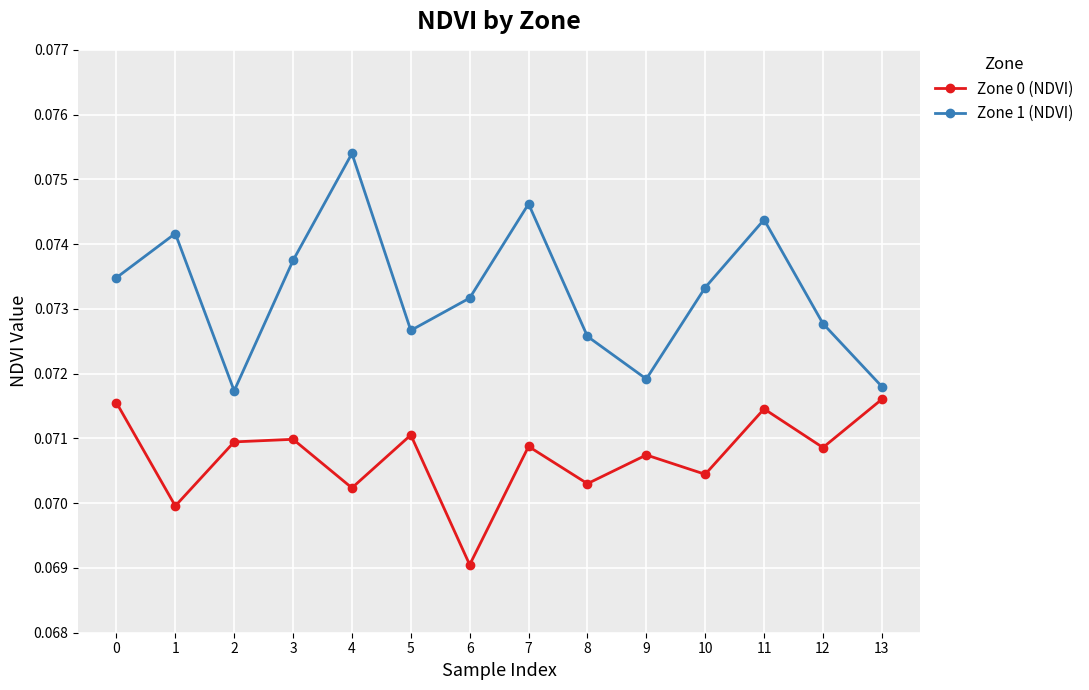

The value of Zone 0 (NDVI) at 12 is 0.0. True or false?

False